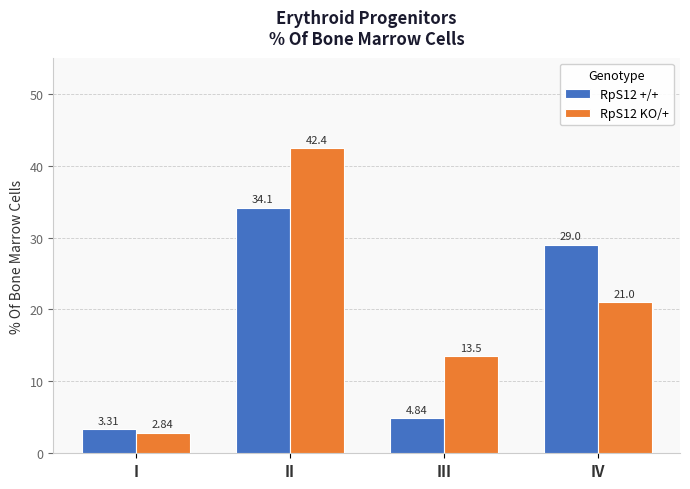

The RpS12 KO/+ series shows 42.4 at II. True or false?

True